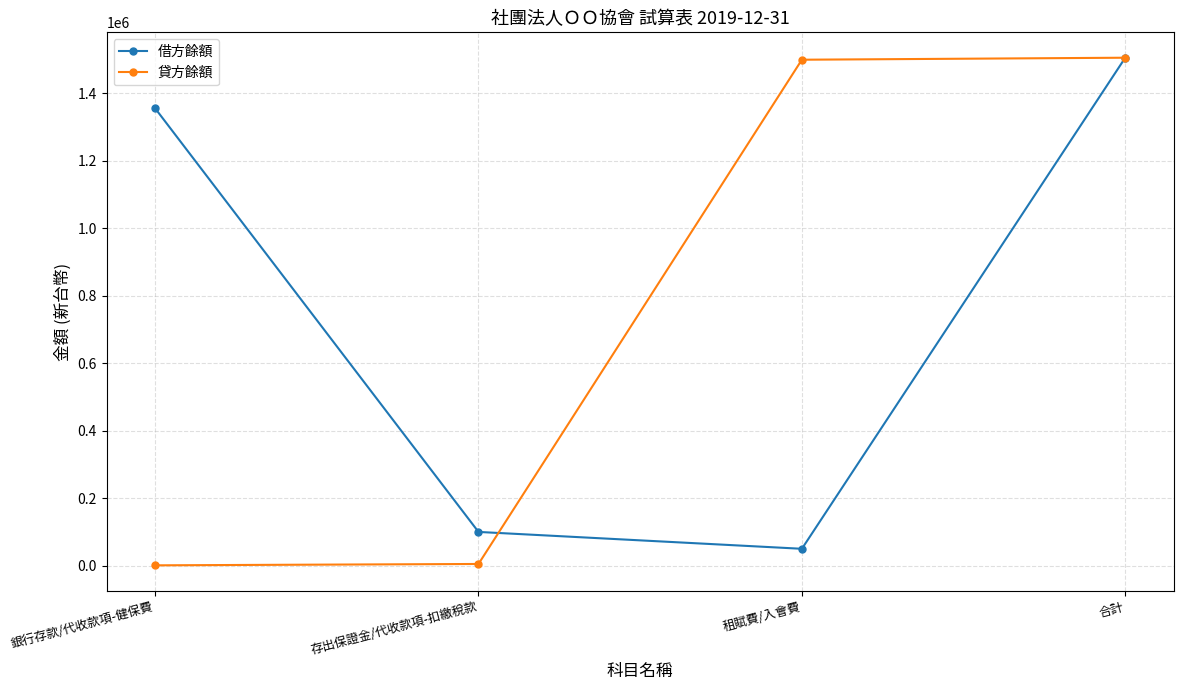

What is the maximum value for 貸方餘額?

1505955